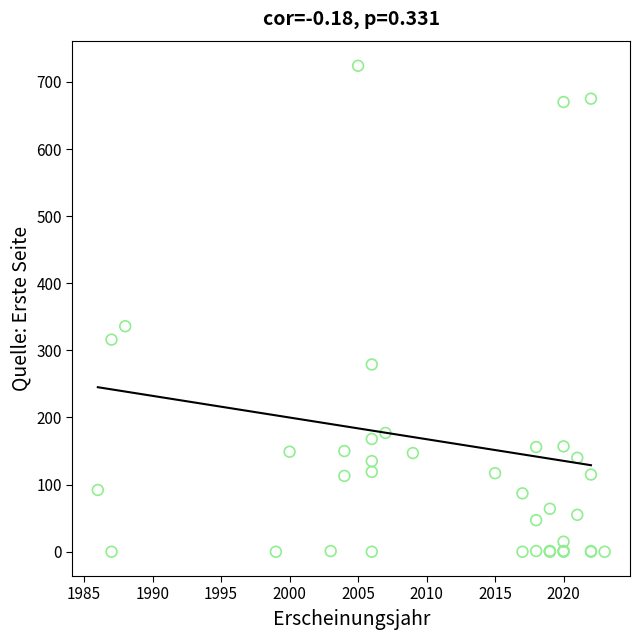

What Y value in the scatter plot is closest to 362?

336